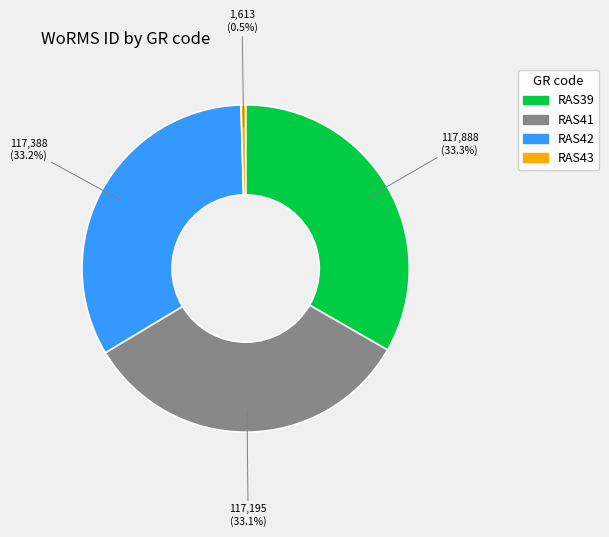

The RAS41 slice represents 26% of the pie. True or false?

False